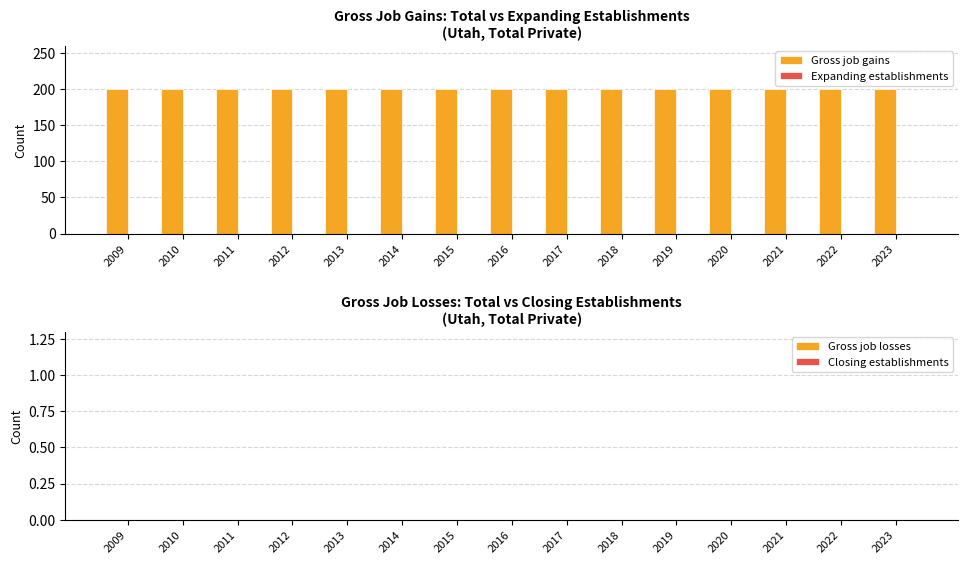

What is the sum of all Gross job gains values?

3000